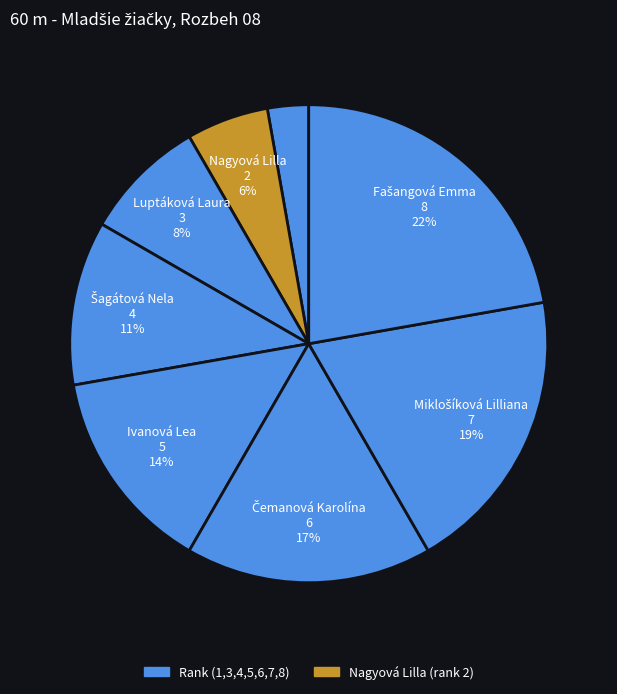

Count the number of slices in the pie.

8